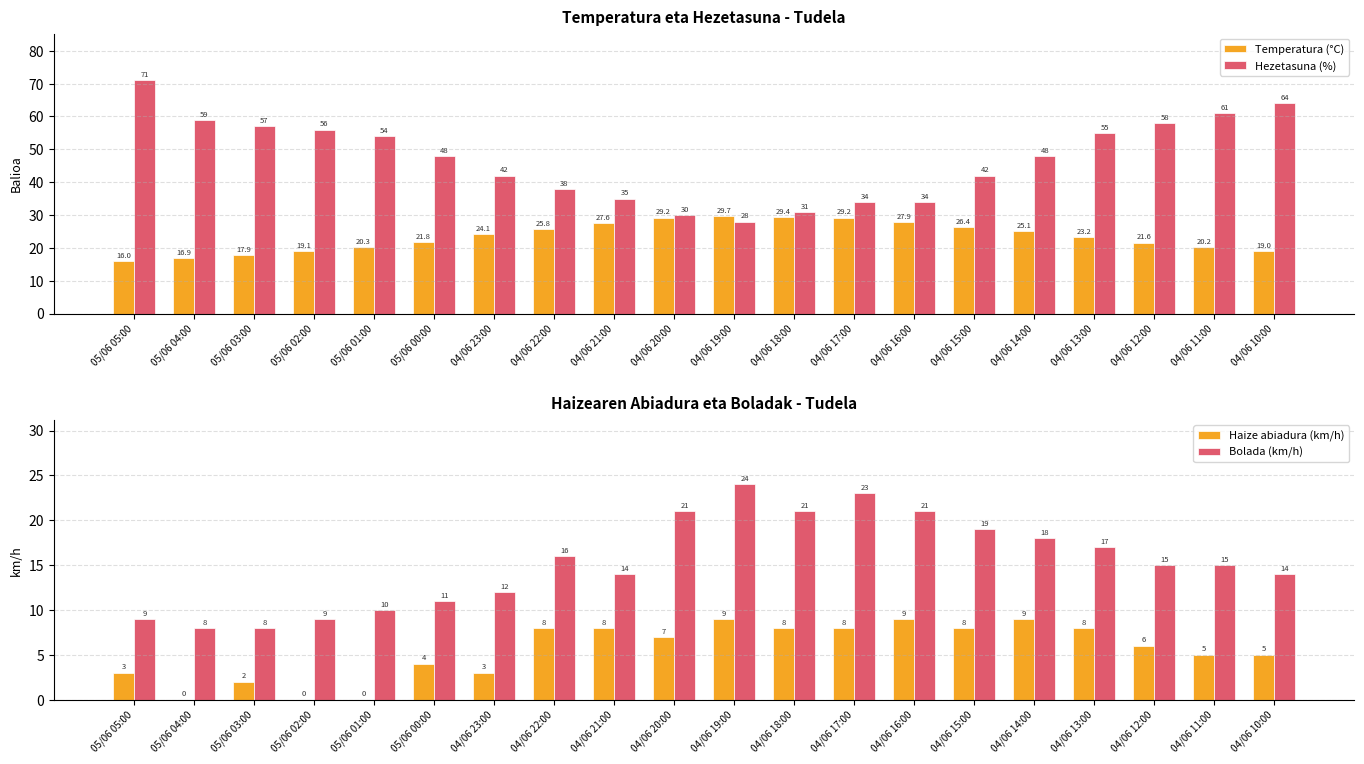

Are the bars grouped side by side (vs. stacked)?

Yes